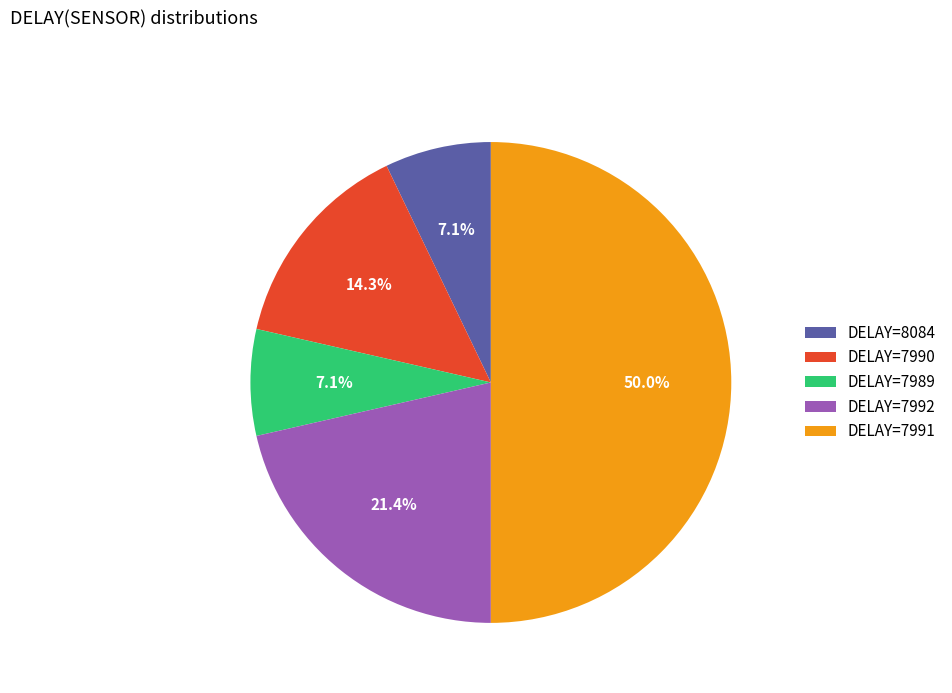

Do DELAY=8084 and DELAY=7989 together represent more than half of the pie?

No